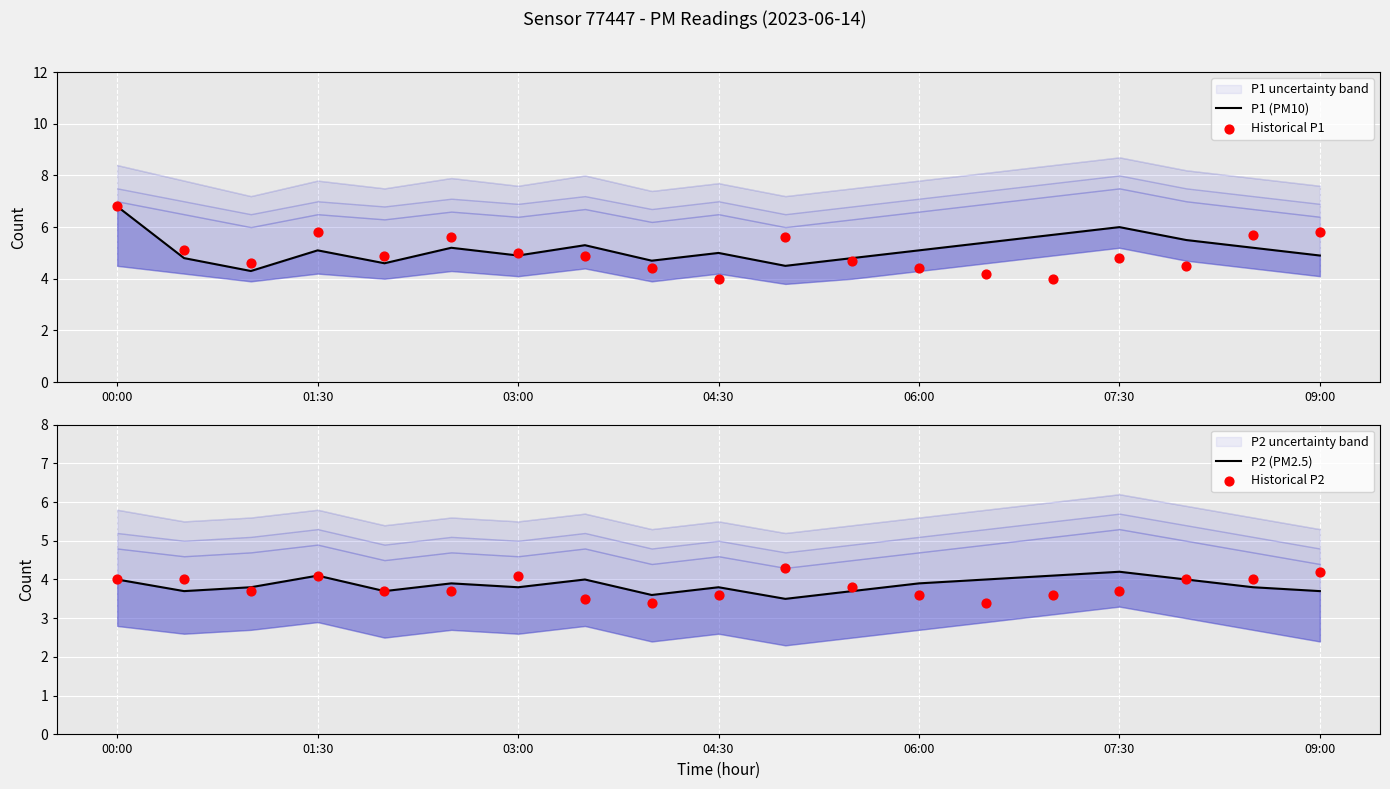

At how many categories does at least one series exceed 5?

13